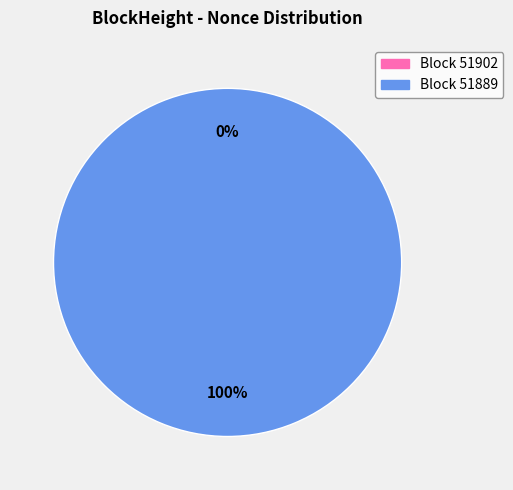

How many slices are in this pie chart?

2